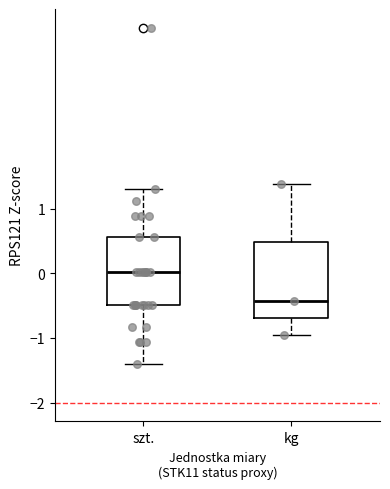

Reading left to right, read every box against the y-axis: the position of its median line, the range the box covers, and the ends of its whiskers. The values are not printed on the chart, so give them approximately, as read against the axis.

szt.: median 0.0, box -0.5 to 0.6, whiskers -1.4 to 1.3
kg: median -0.4, box -0.7 to 0.5, whiskers -1.0 to 1.4